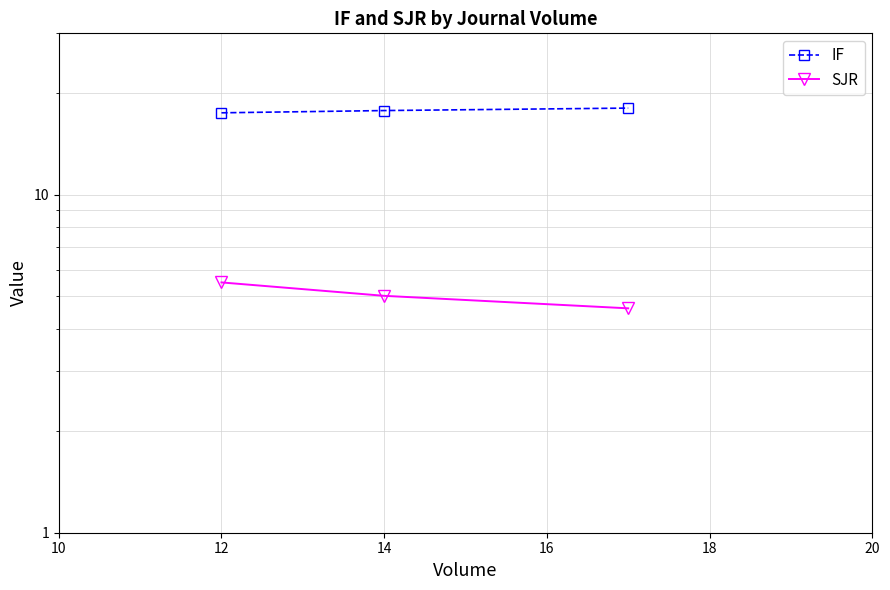

Reading left to right, list all the values displayed in this chart.

IF: 17.5	17.7	18.0
SJR: 5.5	5.0	4.6